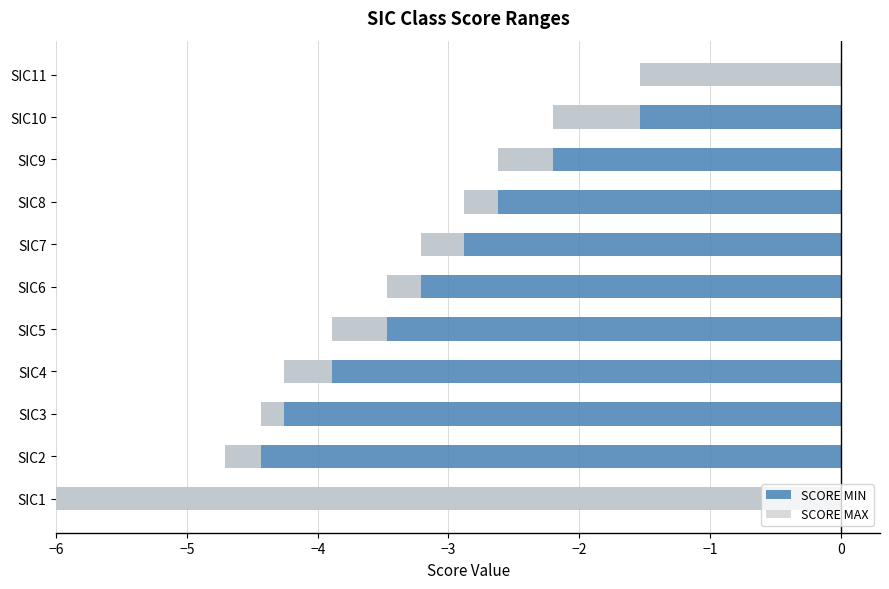

How many series are shown in this chart?

2